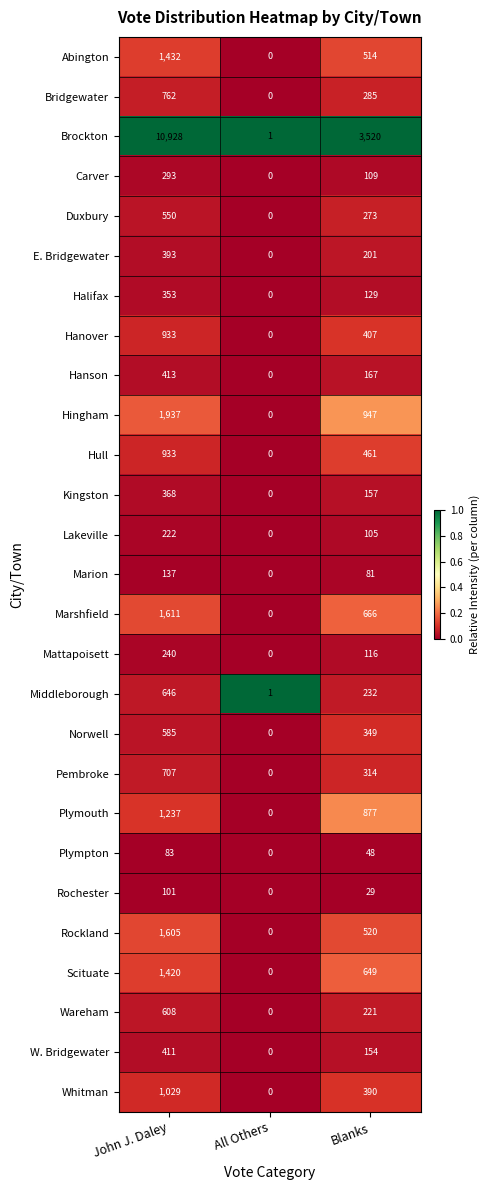

What is the maximum value shown in the chart?

10928